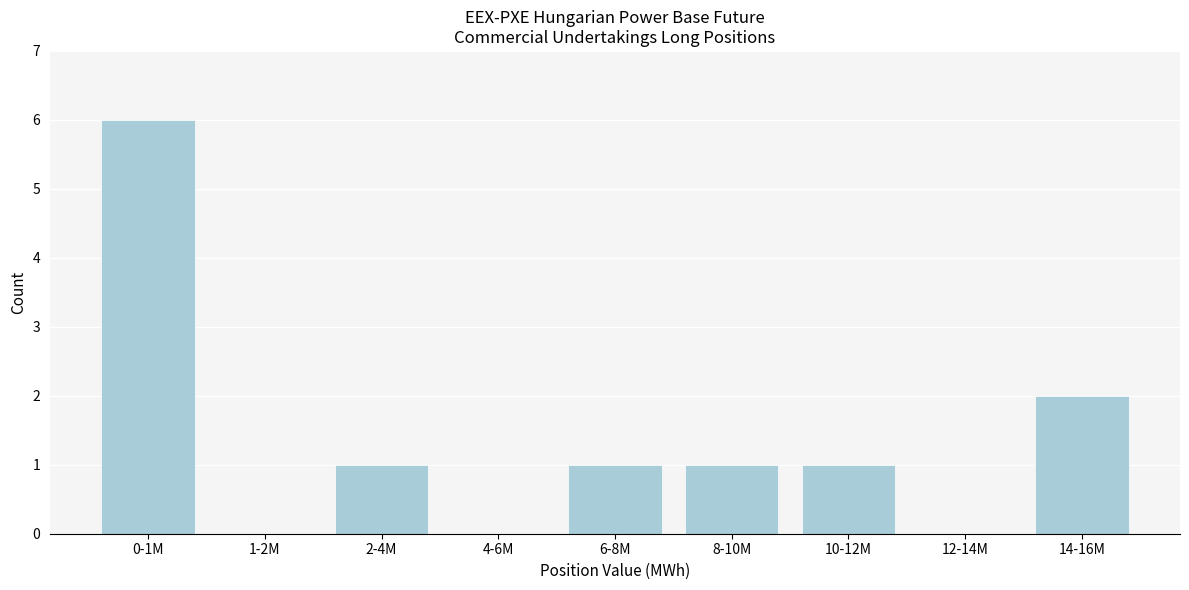

Reading left to right, extract all data points from this chart.

0-1M=6	1-2M=0	2-4M=1	4-6M=0	6-8M=1	8-10M=1	10-12M=1	12-14M=0	14-16M=2